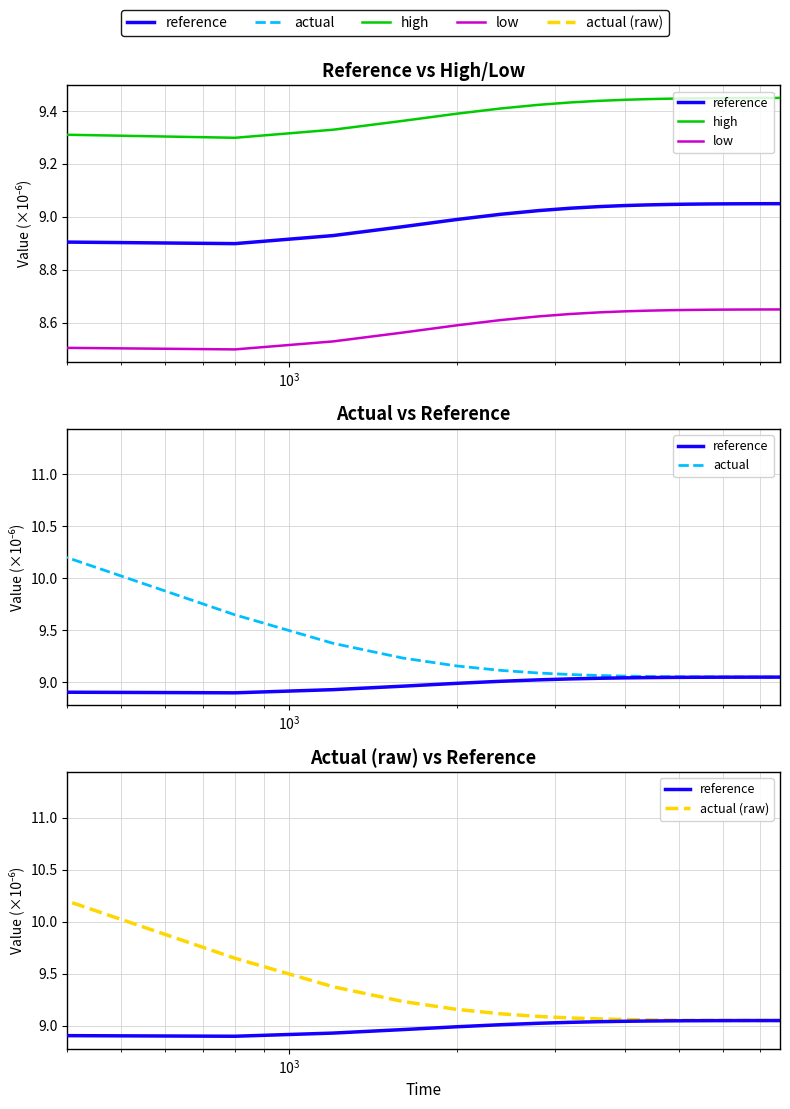

True or false: reference and high intersect in this chart.

False